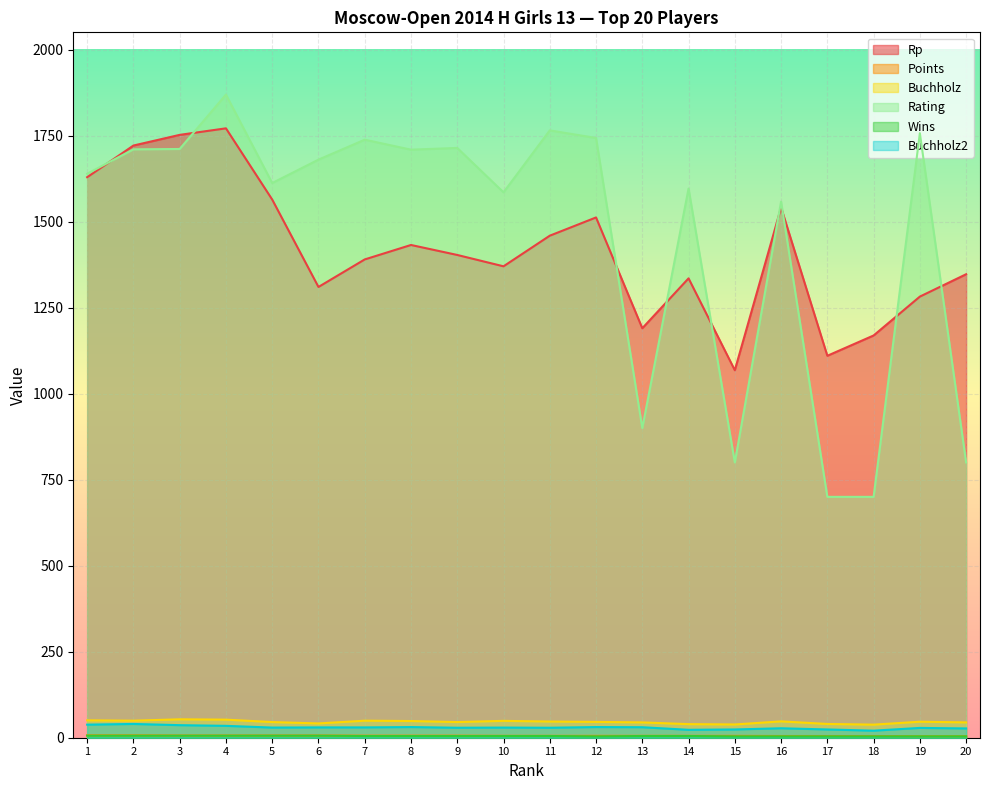

Which series has the largest range (max minus min)?

Rating